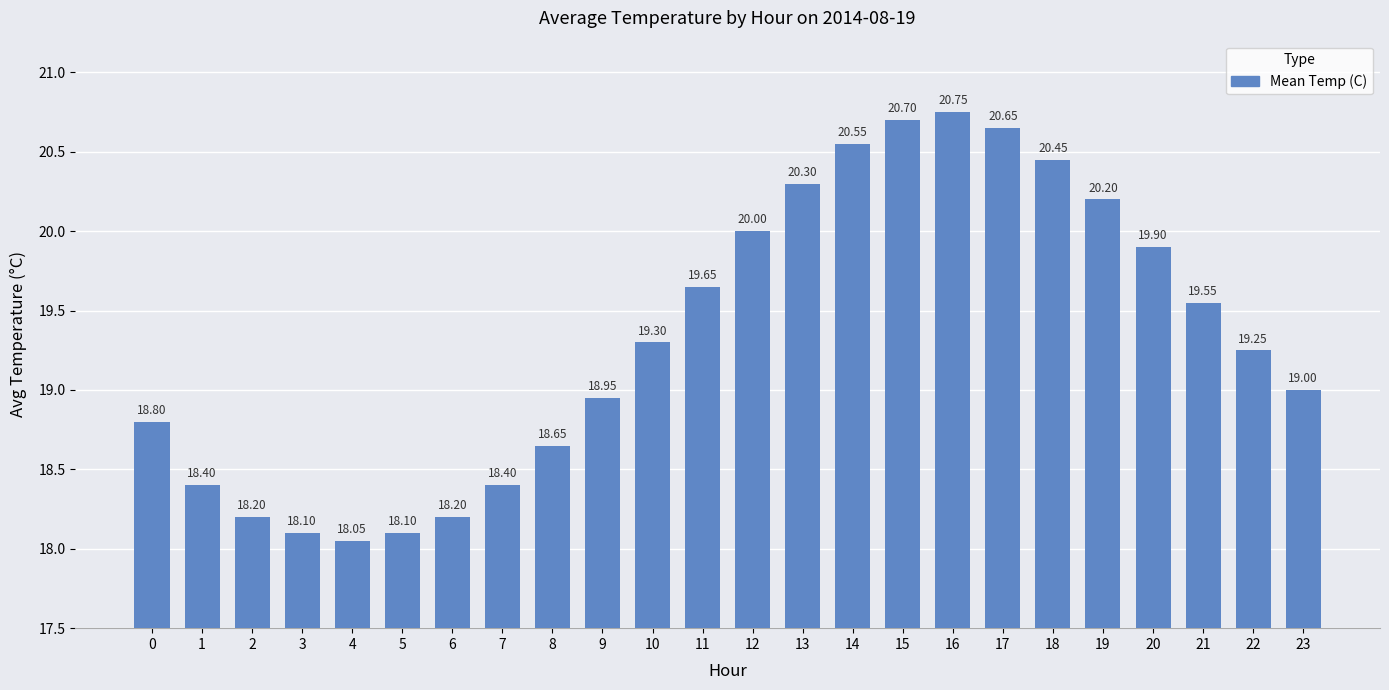

Between 9 and 1, which is larger?

9